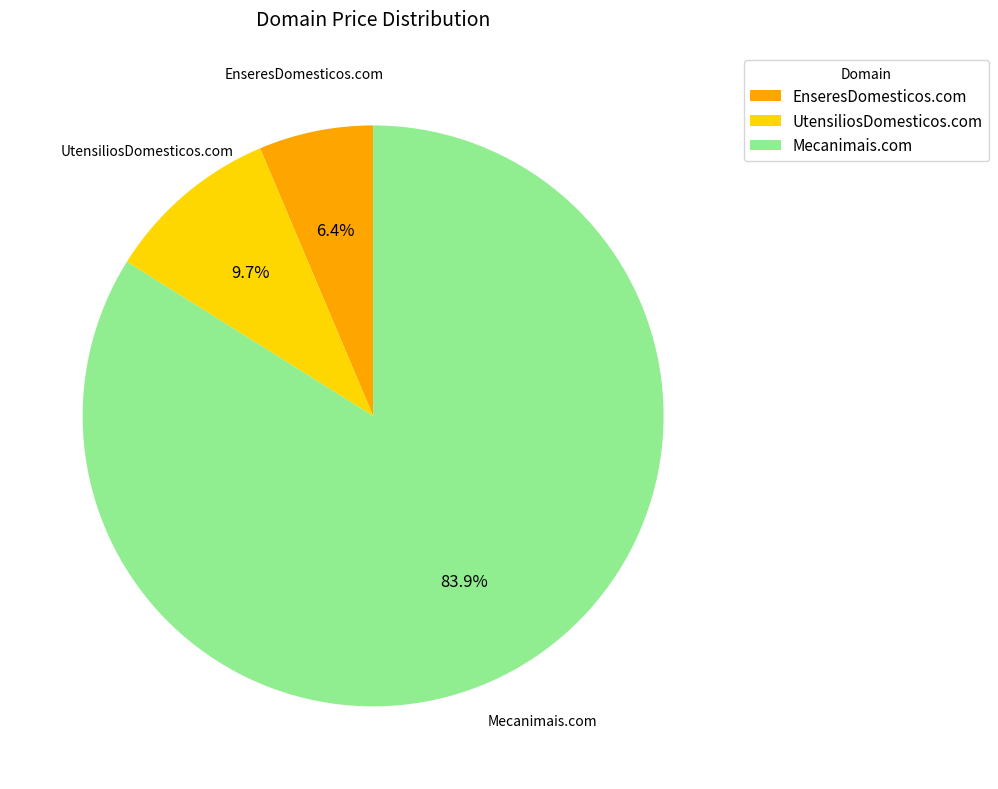

Combined, what portion of the pie is Mecanimais.com and EnseresDomesticos.com?

90.3%